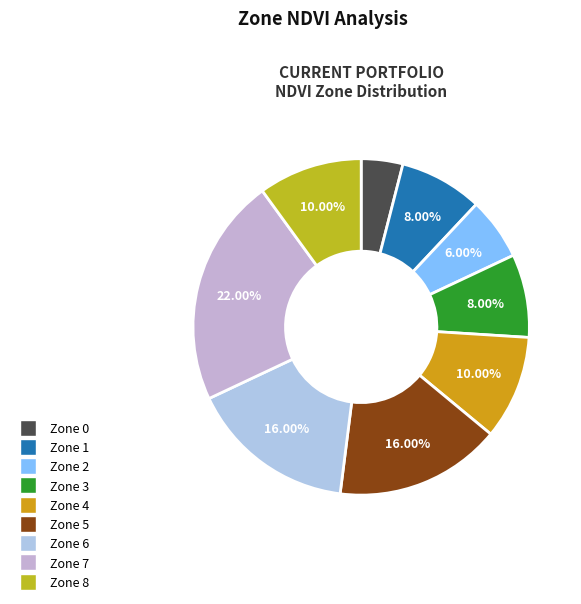

To the nearest percent, what percentage of the pie is Zone 6?

16%